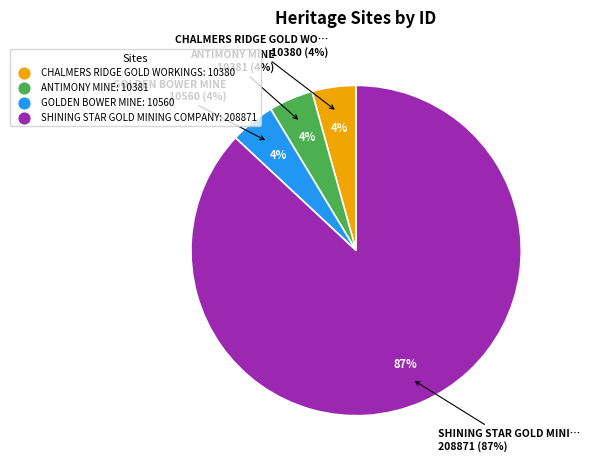

Is it true that ANTIMONY MINE is 4% of the pie?

True